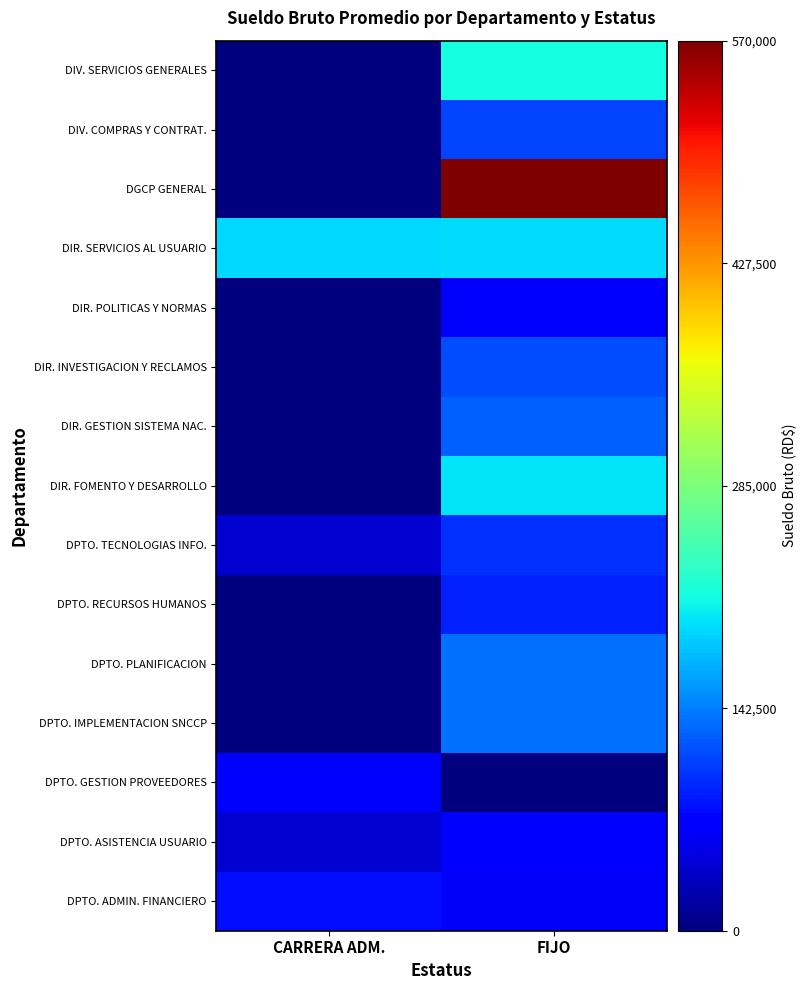

What is the total value across all series at FIJO?

2186440